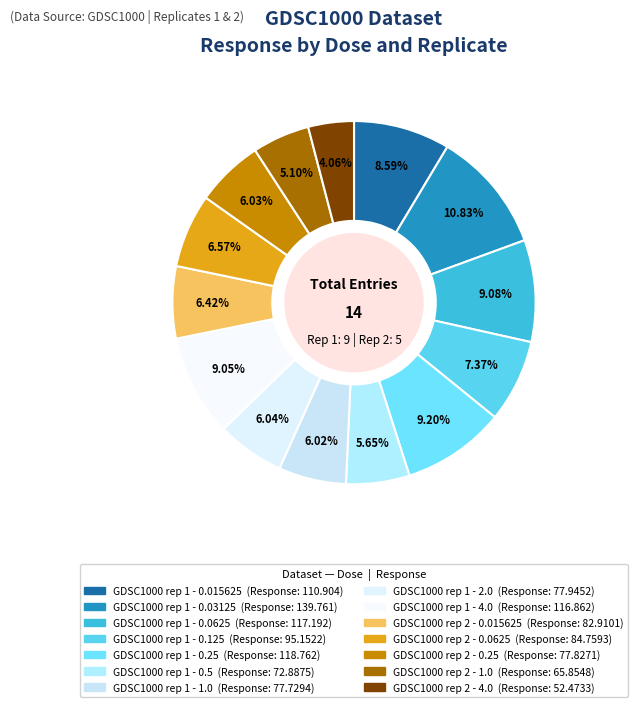

Is the sum of GDSC1000 rep 1 - 1.0 and GDSC1000 rep 2 - 0.25 greater than half?

No